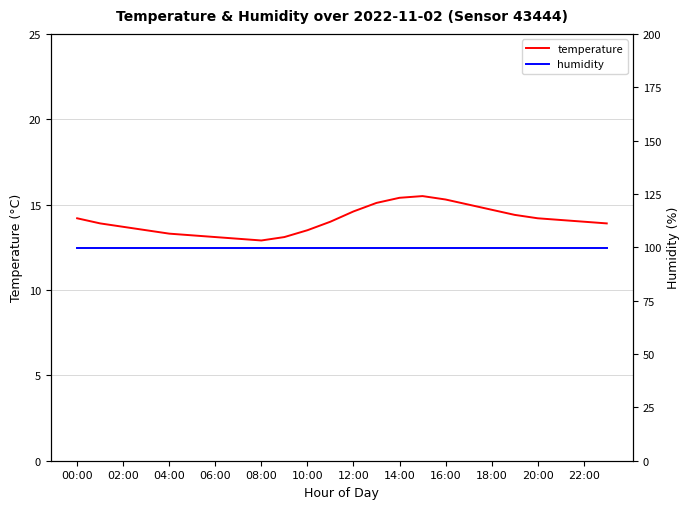

What is the total value across all series at 16:00?

115.2